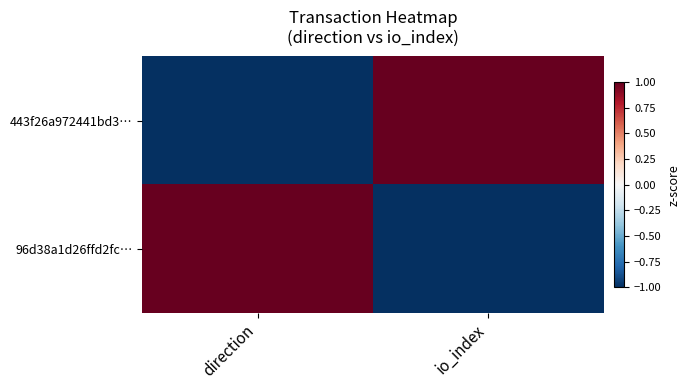

Rank the series by their maximum value, from lowest to highest.

443f26a972441bd3…, 96d38a1d26ffd2fc…